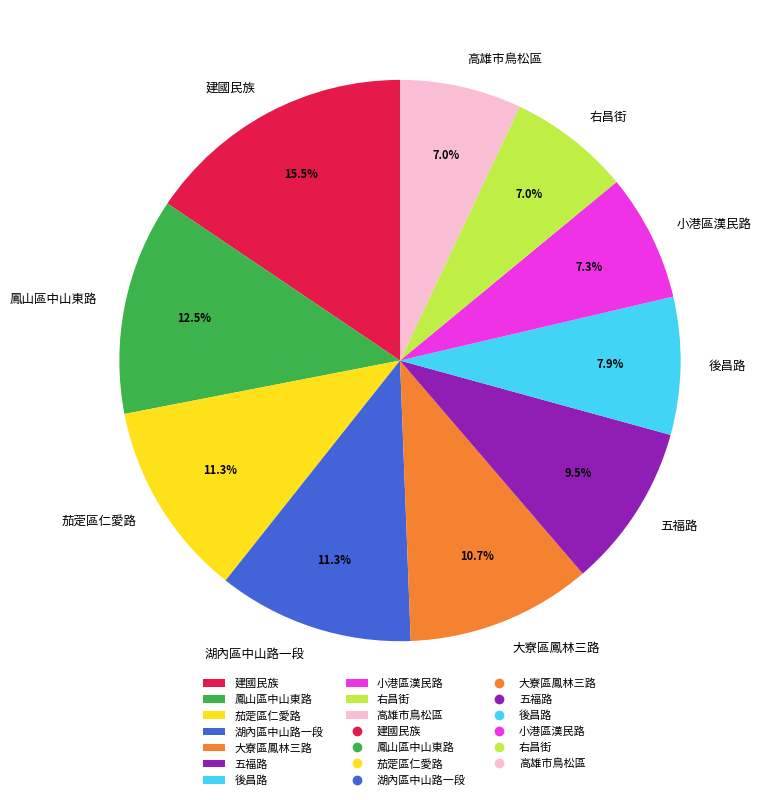

What portion of the pie excludes 右昌街?

93.0%